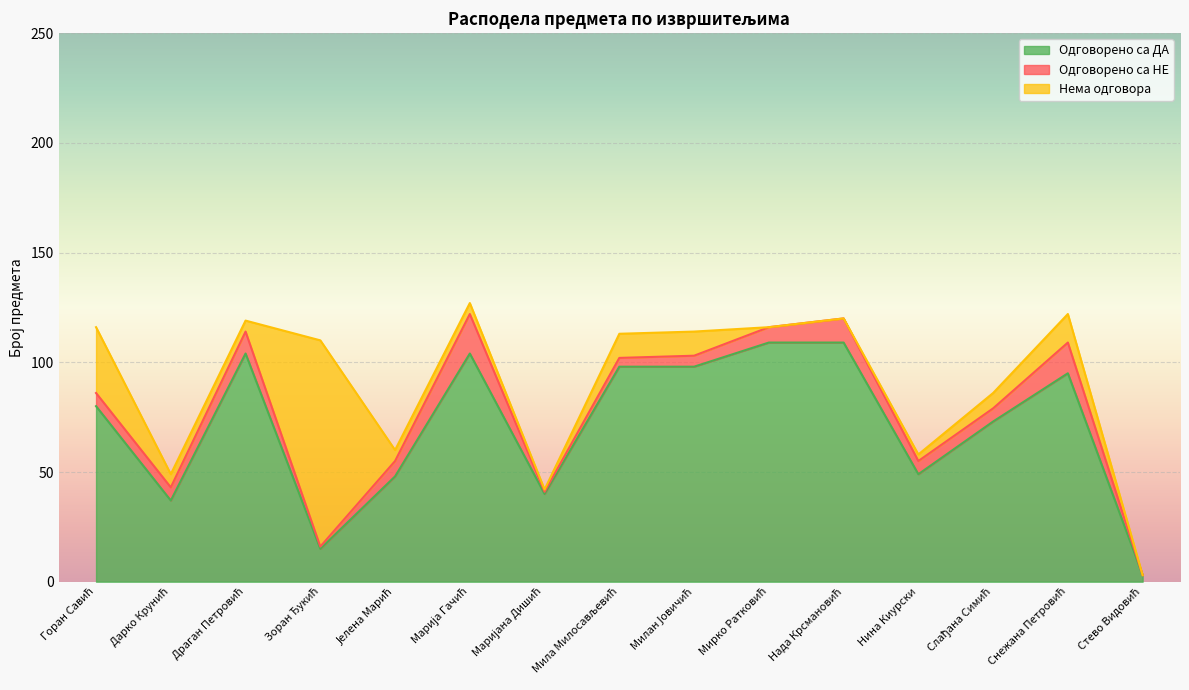

How many values in the Нема одговора series exceed 5?

7